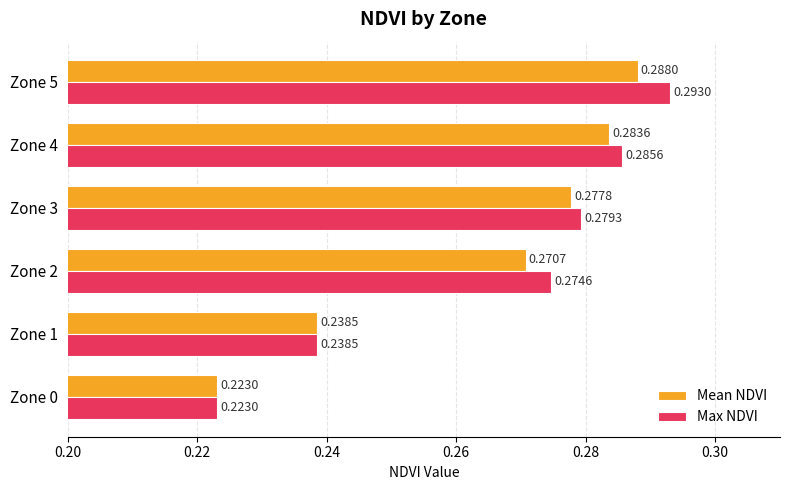

How many categories are shown in the chart?

6